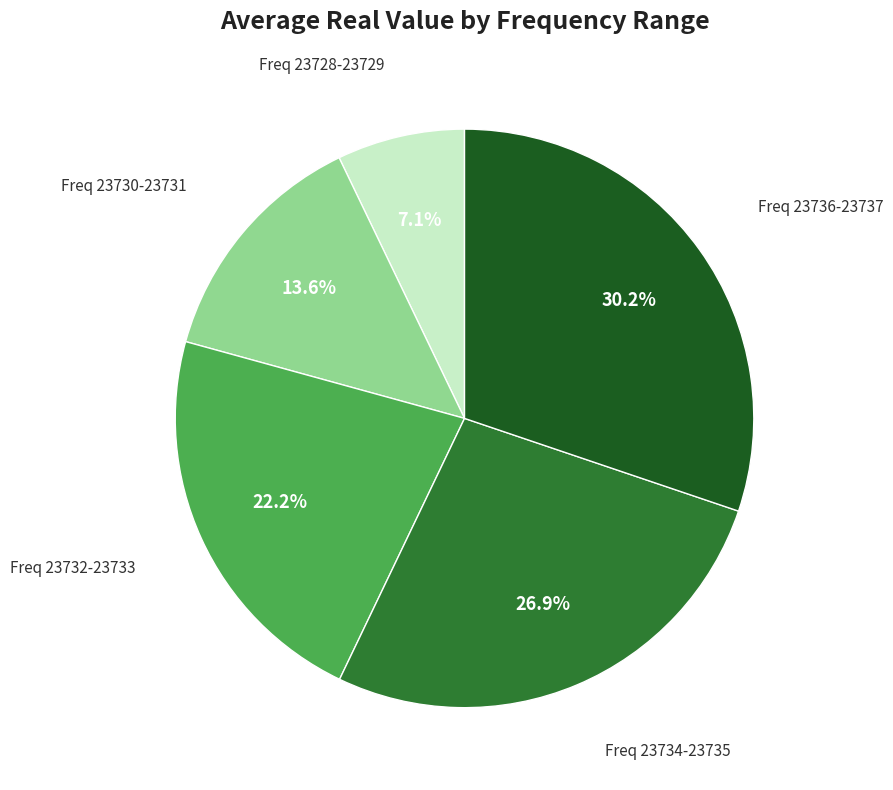

Does any single category account for the majority?

No